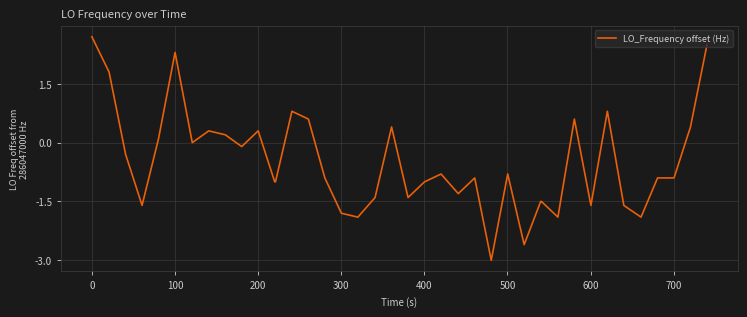

How many categories are shown in the chart?

40